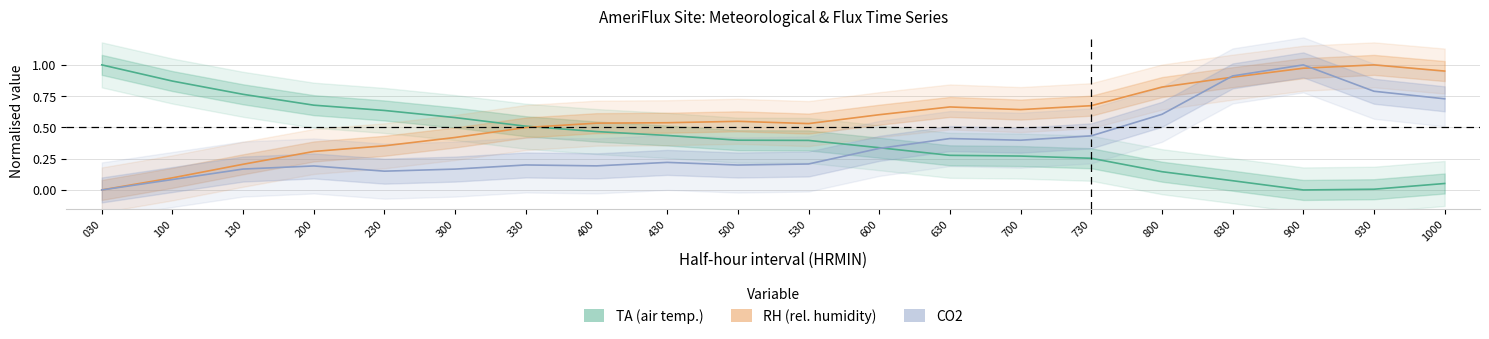

Count the number of data series in this chart.

3